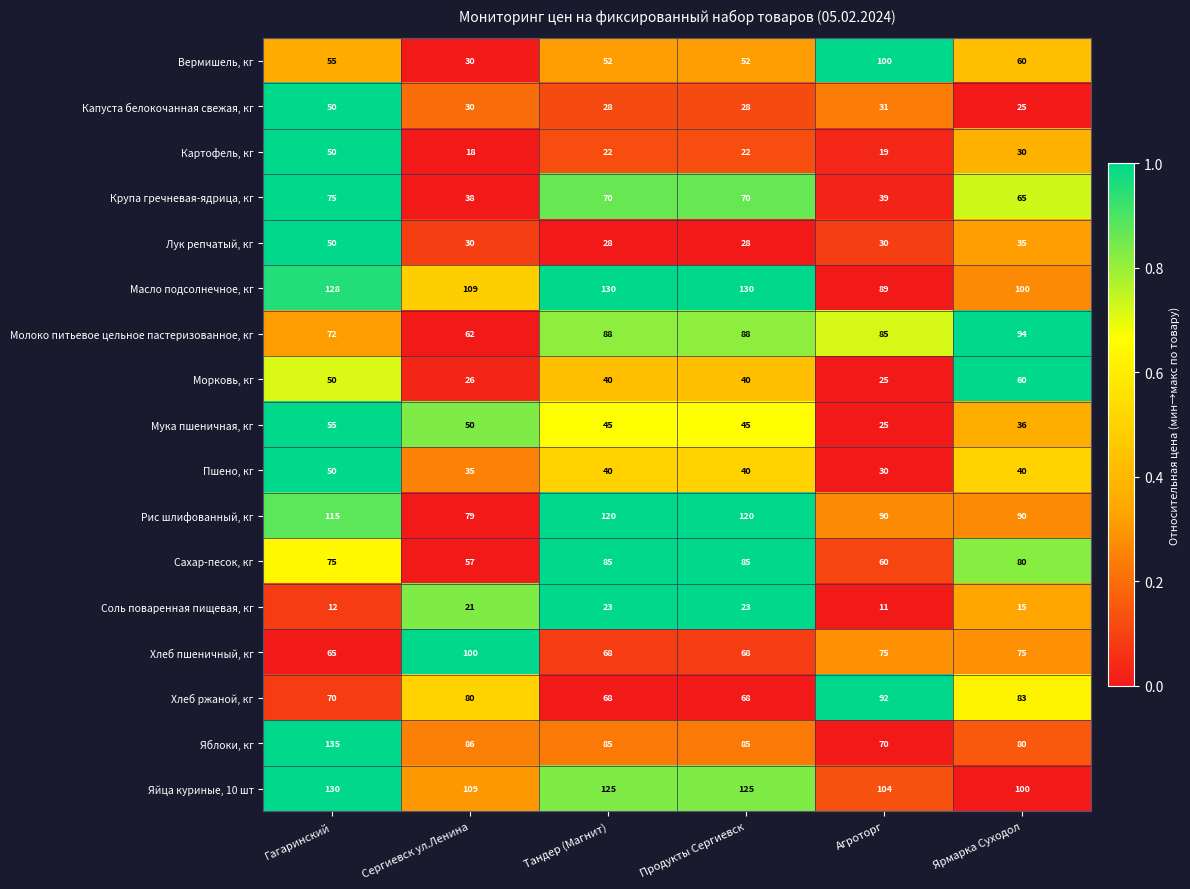

What is the greatest value displayed?

135